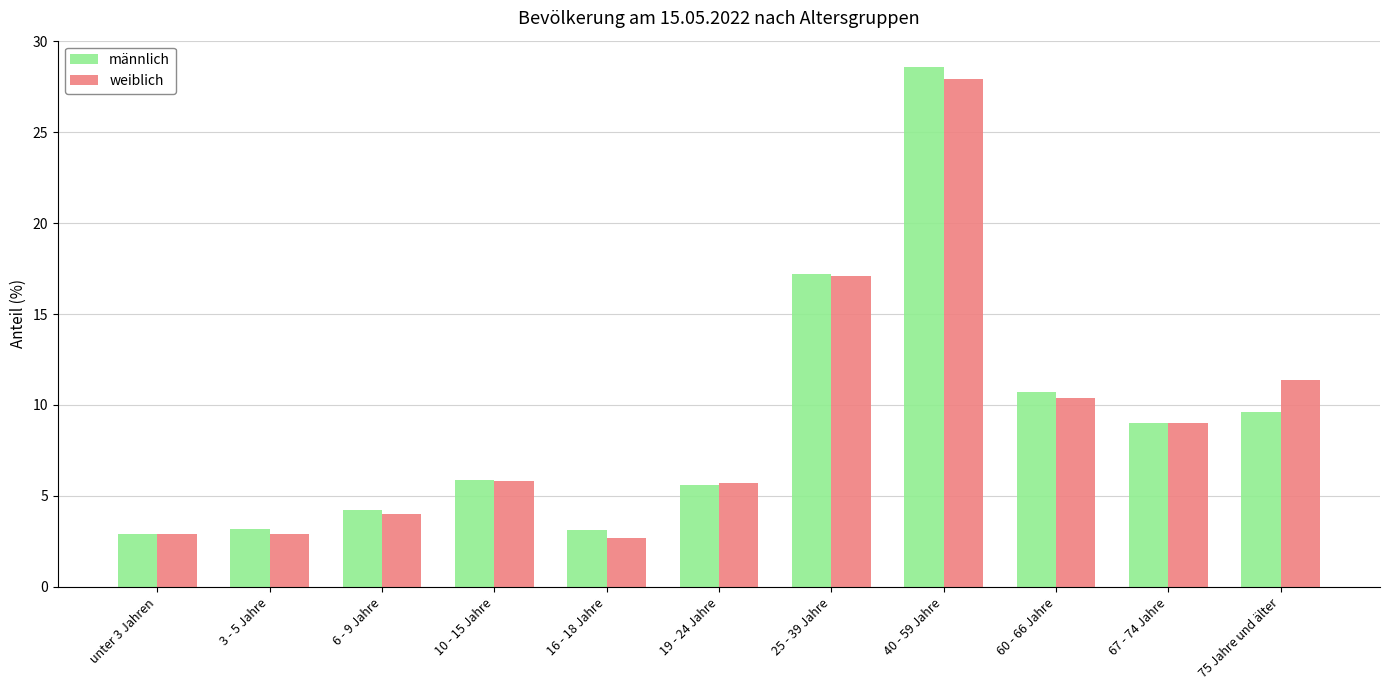

Where does the männlich series first go above 5?

10 - 15 Jahre